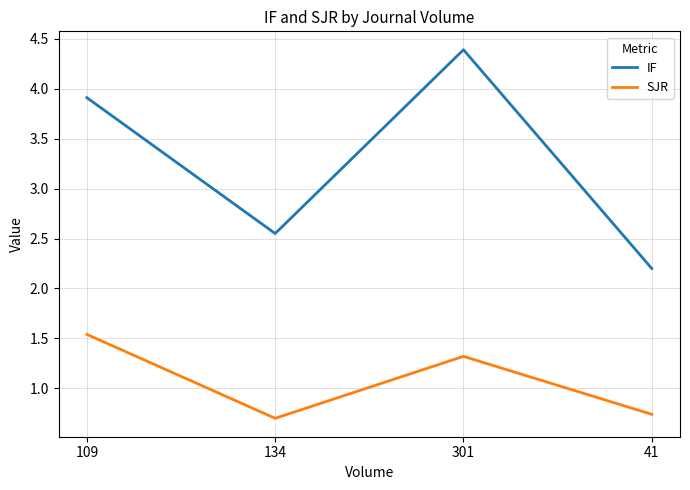

How many categories are shown in the chart?

4